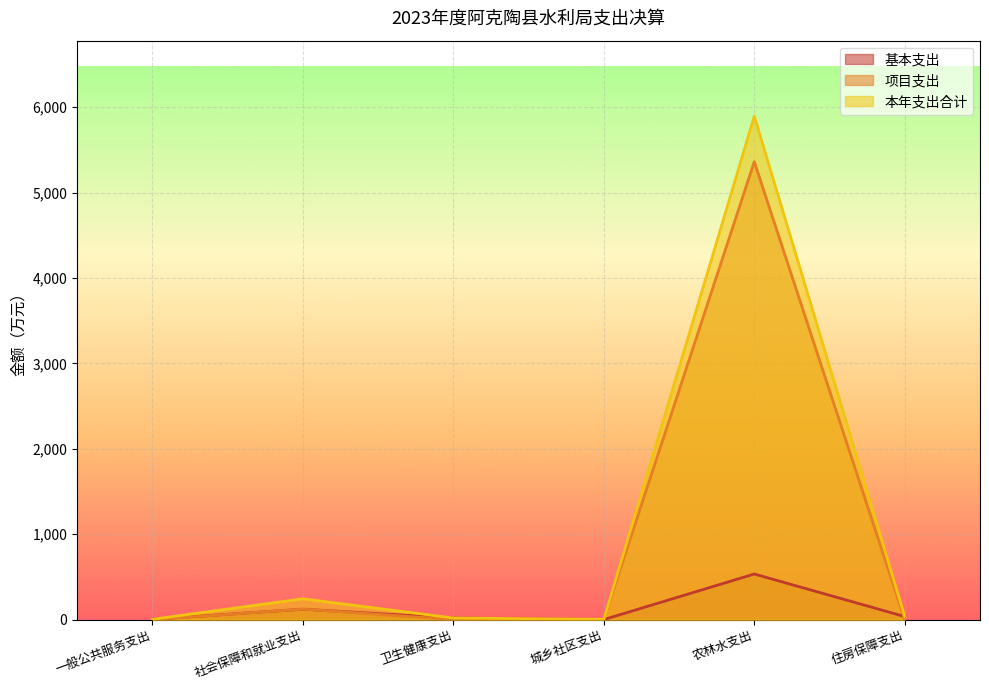

What is the label of the 3rd point from the right?

城乡社区支出